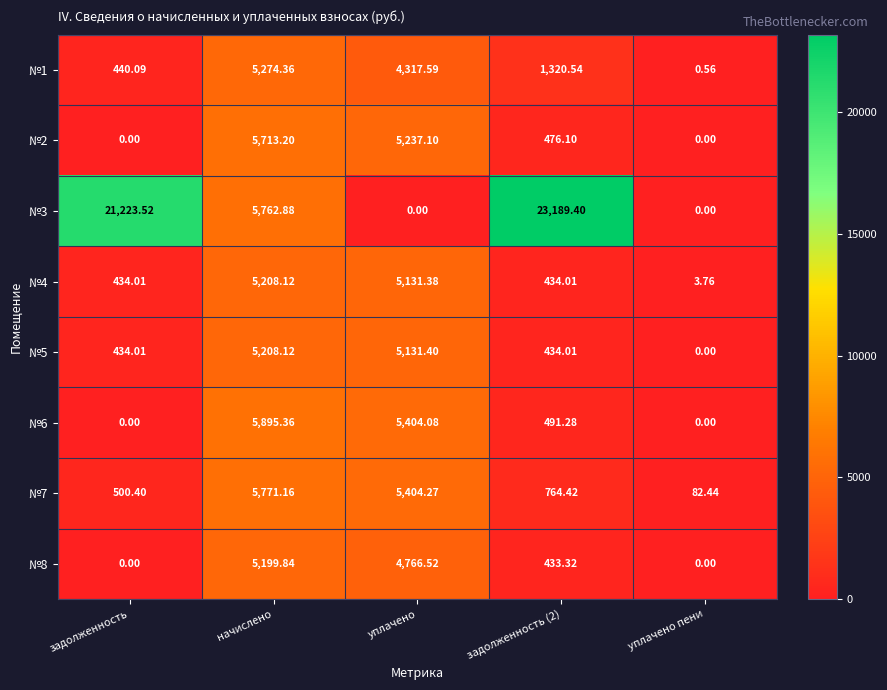

Is the value of №1 at задолженность greater than the value of №7 at задолженность?

No